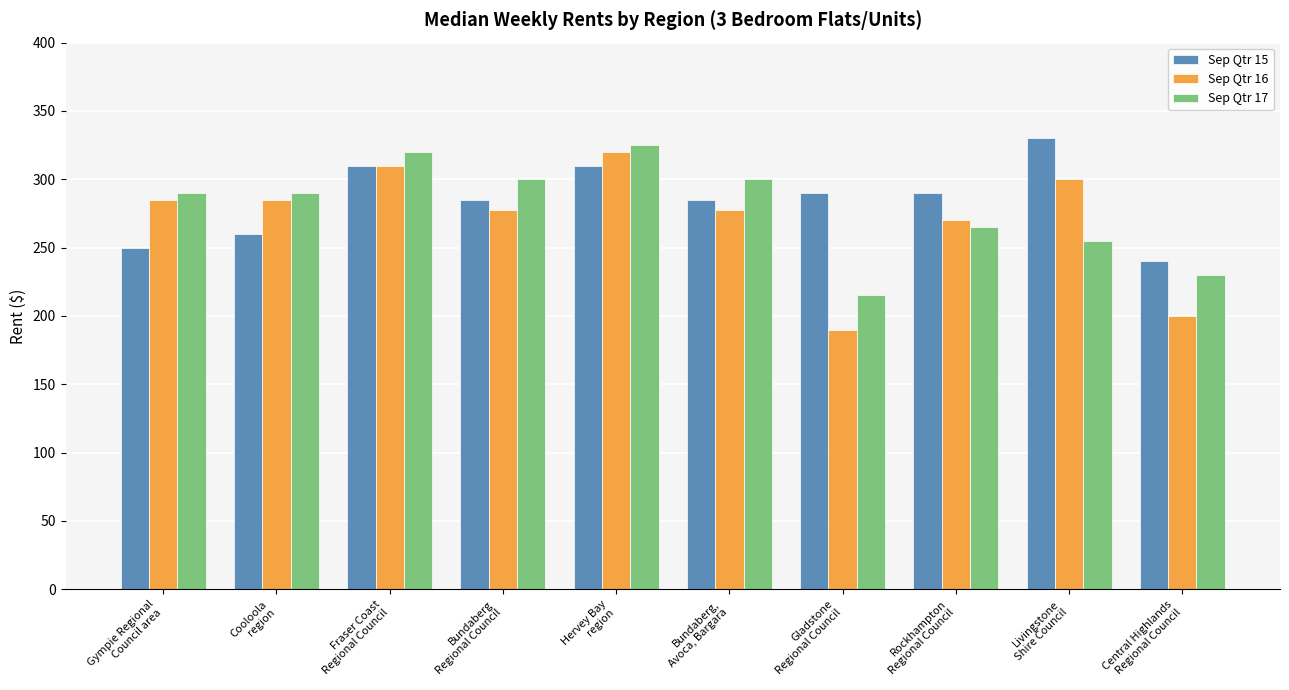

What is the minimum value shown in the chart?

190.0